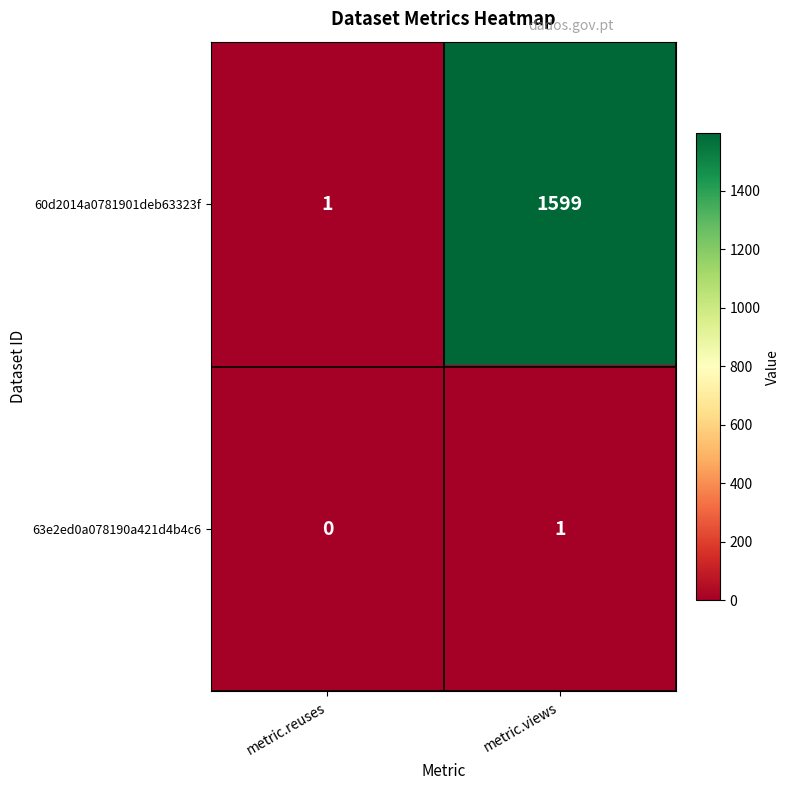

At which label is 63e2ed0a078190a421d4b4c6 closest to 0?

metric.reuses